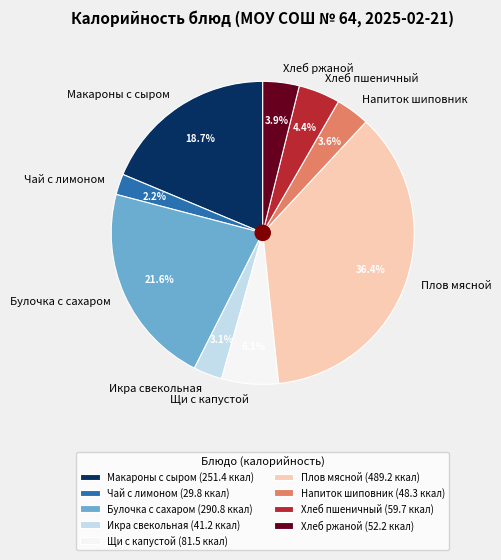

Does any single category account for the majority?

No